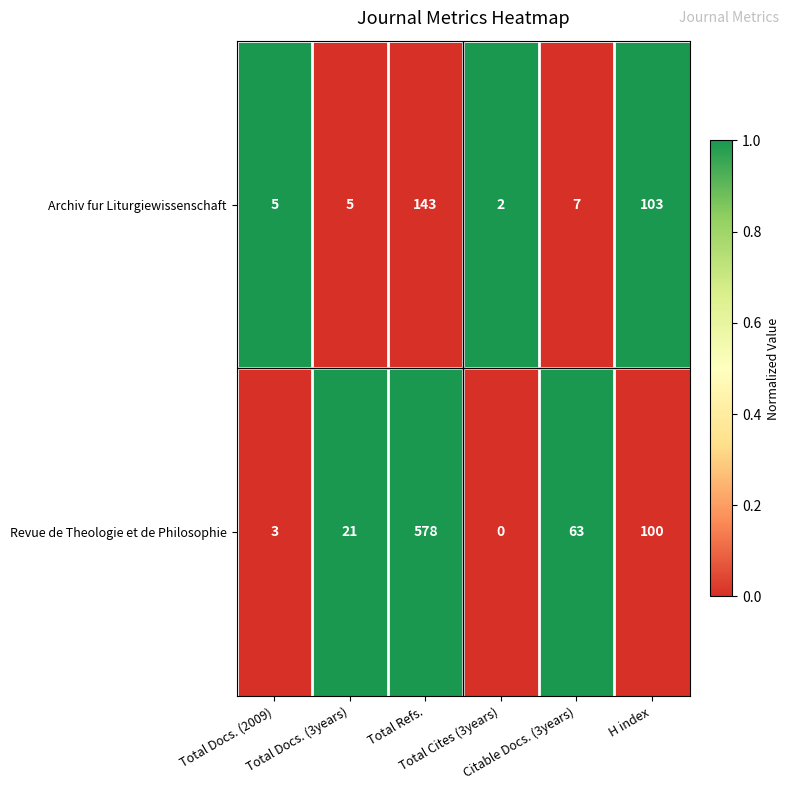

Which series has the largest total across all categories?

Revue de Theologie et de Philosophie